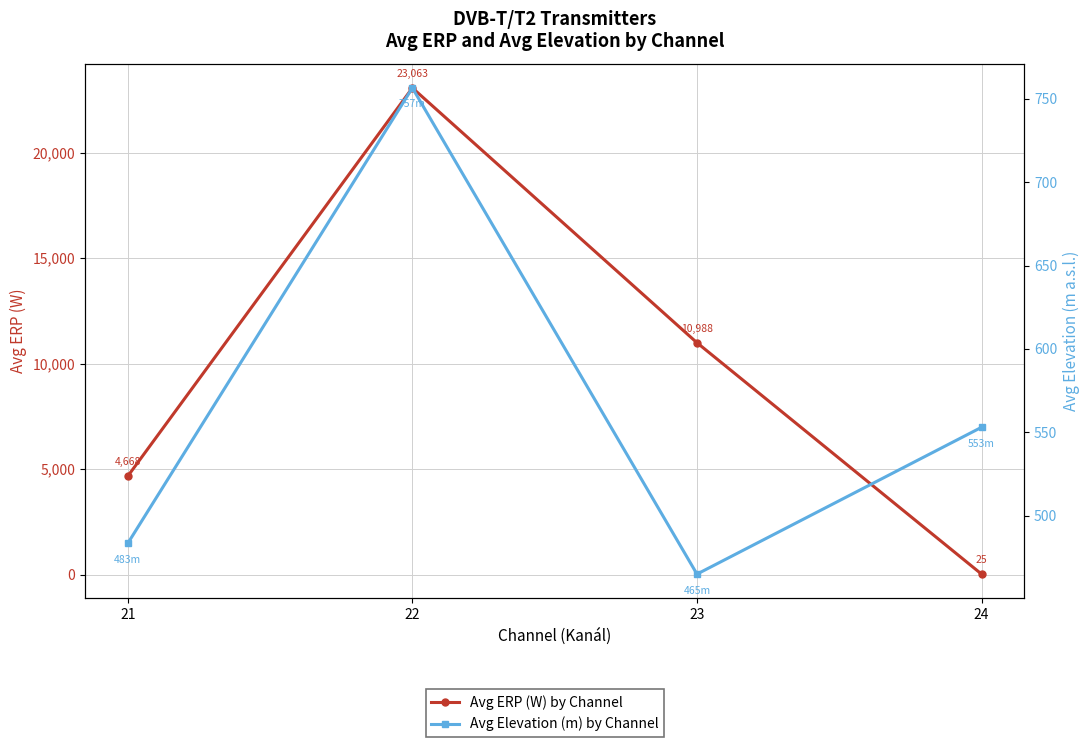

List the series in order of their peak value, highest first.

Avg ERP (W) by Channel, Avg Elevation (m) by Channel